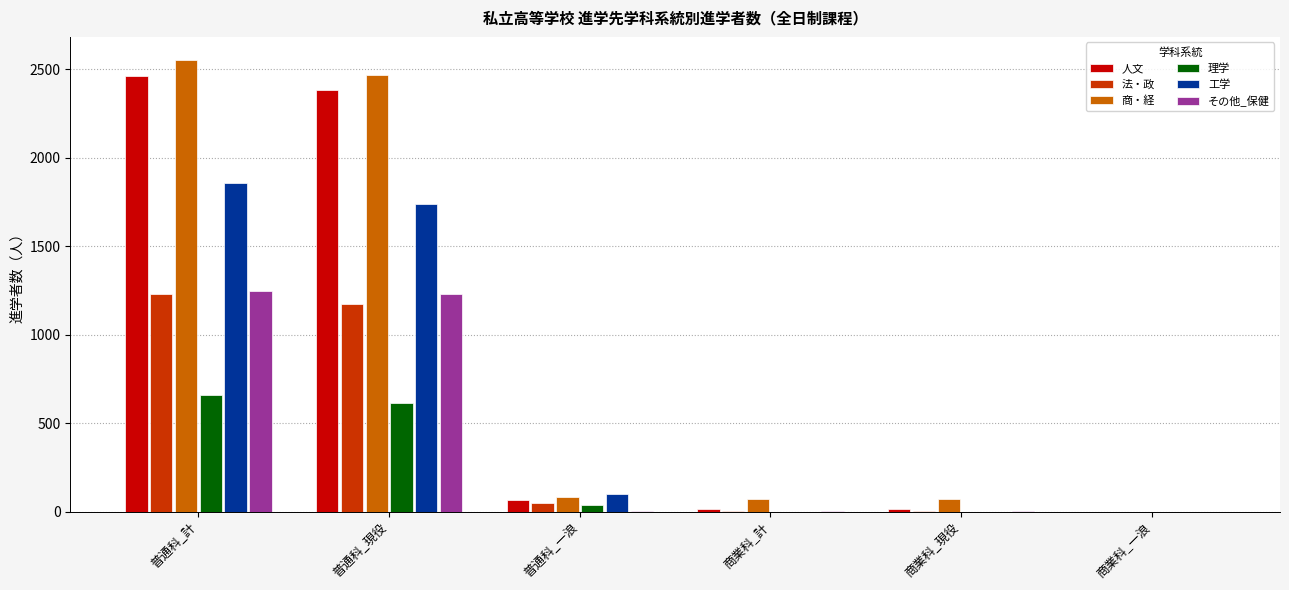

Are the bars horizontal?

No